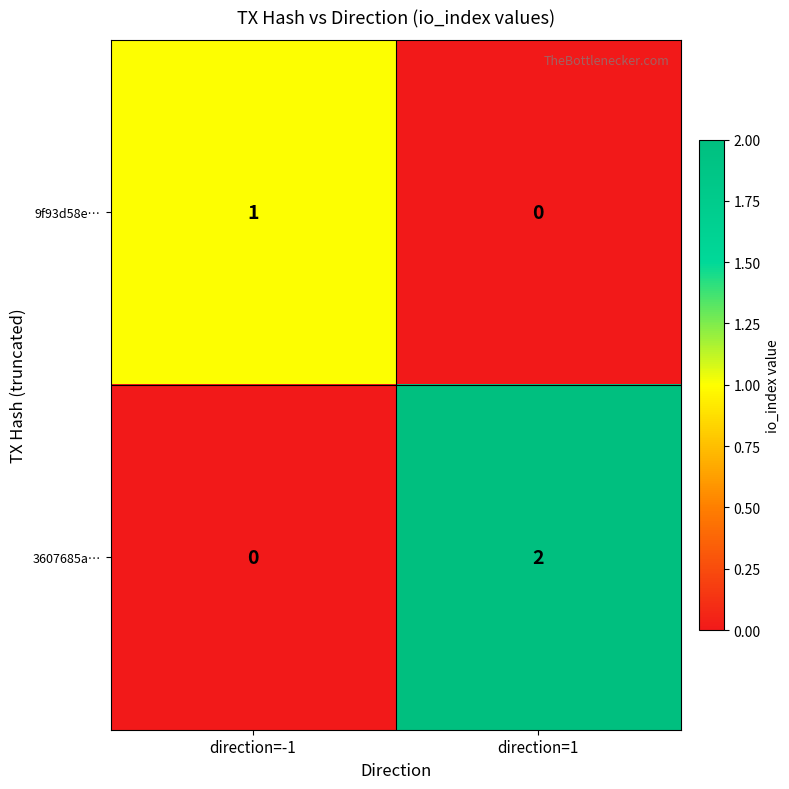

True or false: 9f93d58e… has a value of 1 at direction=-1.

True